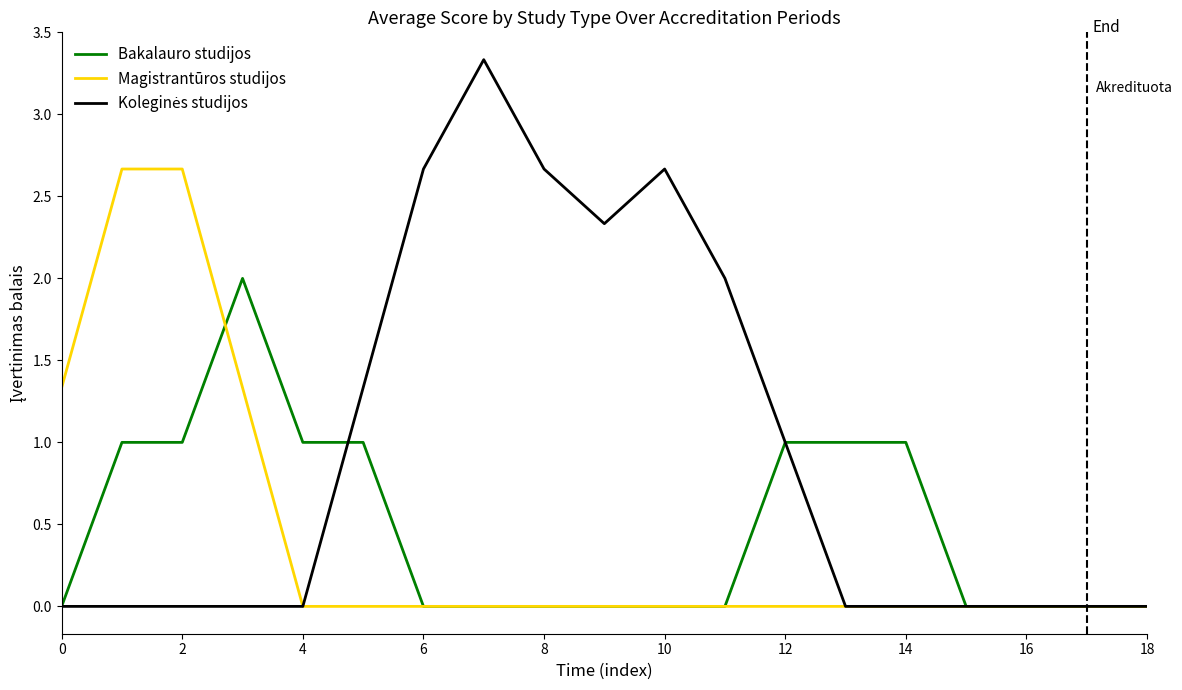

What is the maximum value for Magistrantūros studijos?

2.7